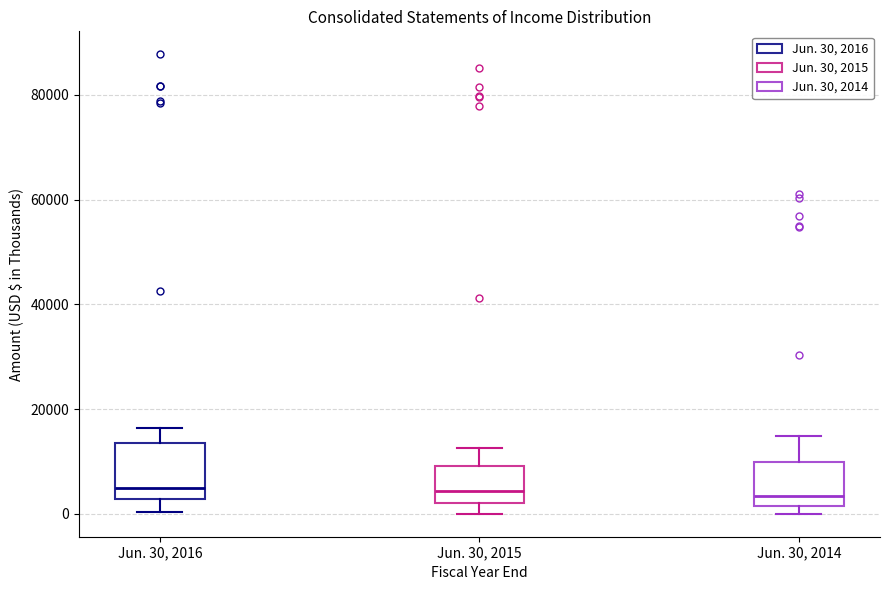

Reading left to right, read every box against the y-axis: the position of its median line, the range the box covers, and the ends of its whiskers. The values are not printed on the chart, so give them approximately, as read against the axis.

Jun. 30, 2016: median 4000, box 2000 to 14000, whiskers 0 to 16000
Jun. 30, 2015: median 4000, box 2000 to 10000, whiskers 0 to 12000
Jun. 30, 2014: median 4000, box 2000 to 10000, whiskers 0 to 14000